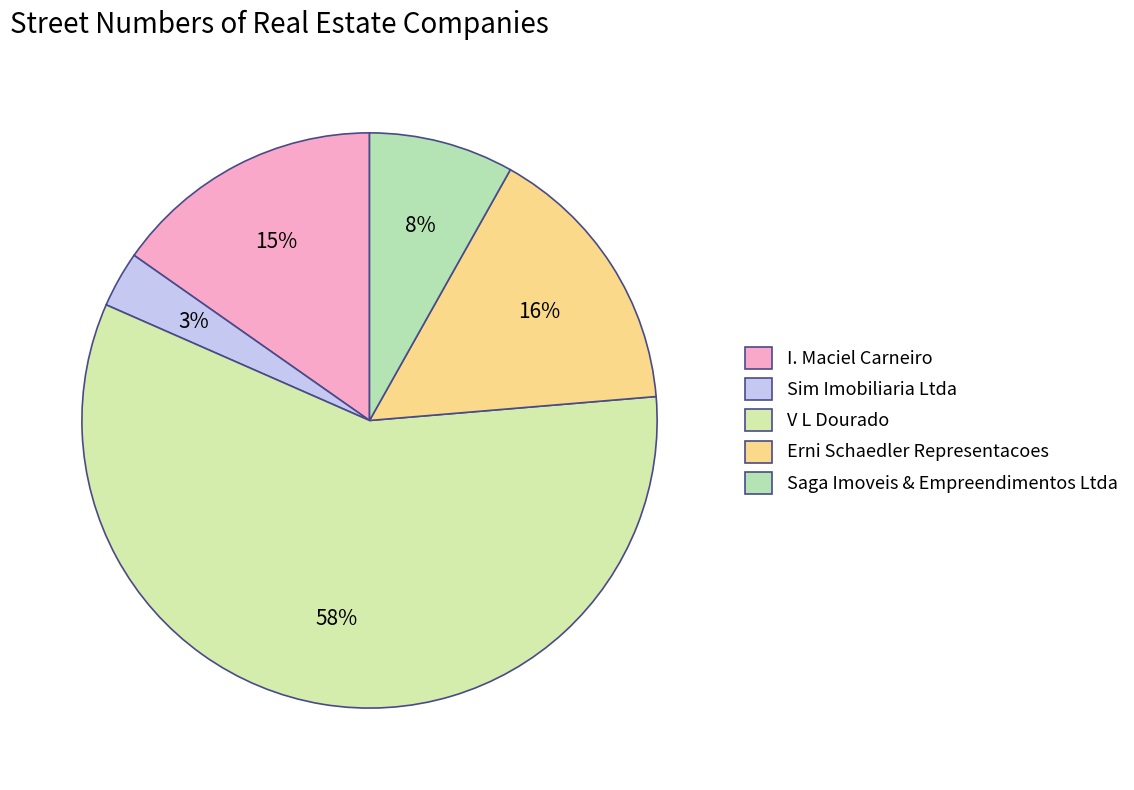

To the nearest percent, what percentage of the pie is I. Maciel Carneiro?

15%